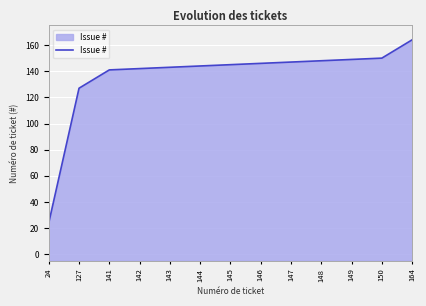

Count the number of values greater than 145.

6